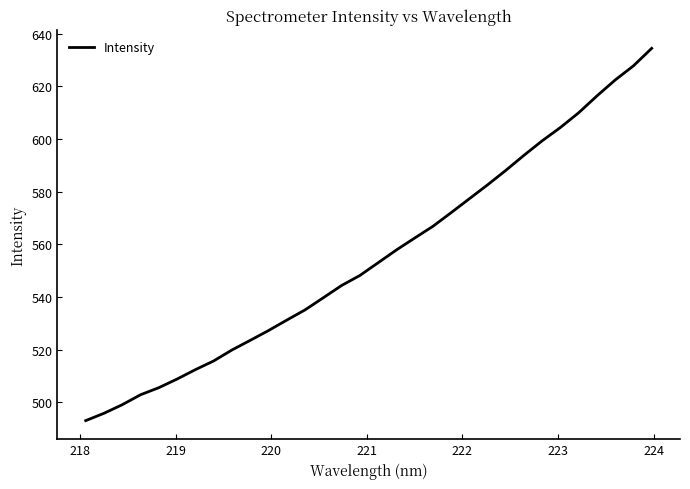

What is the greatest value displayed?

634.5